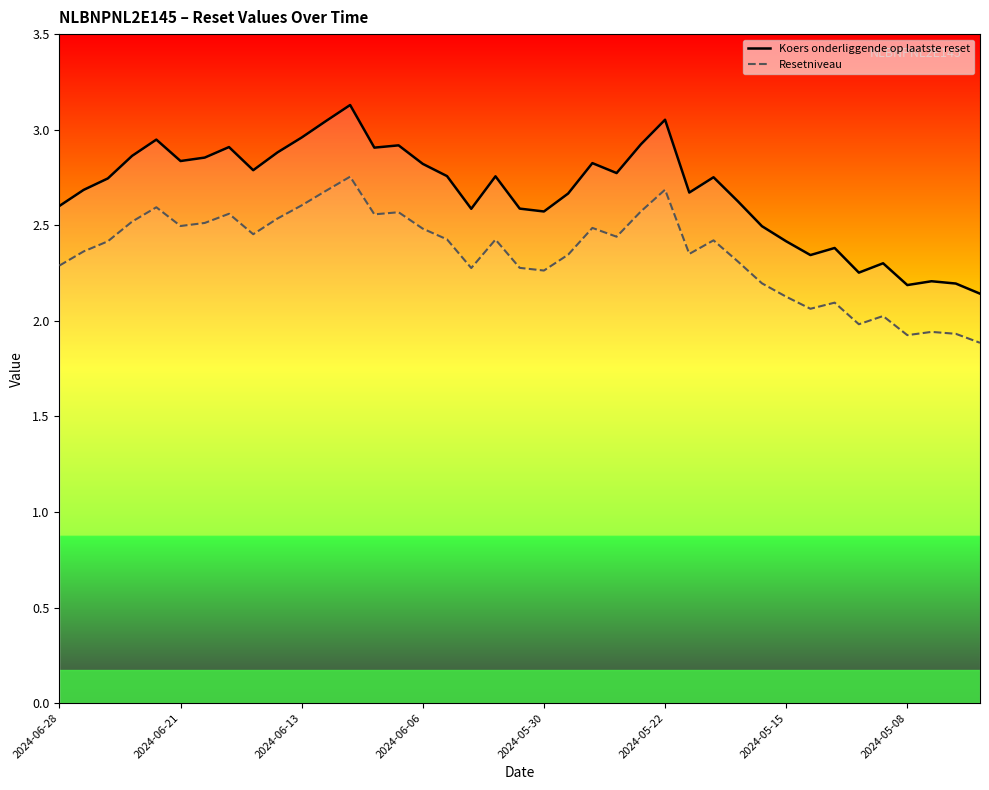

What are all the series names shown in the legend?

Koers onderliggende op laatste reset, Resetniveau